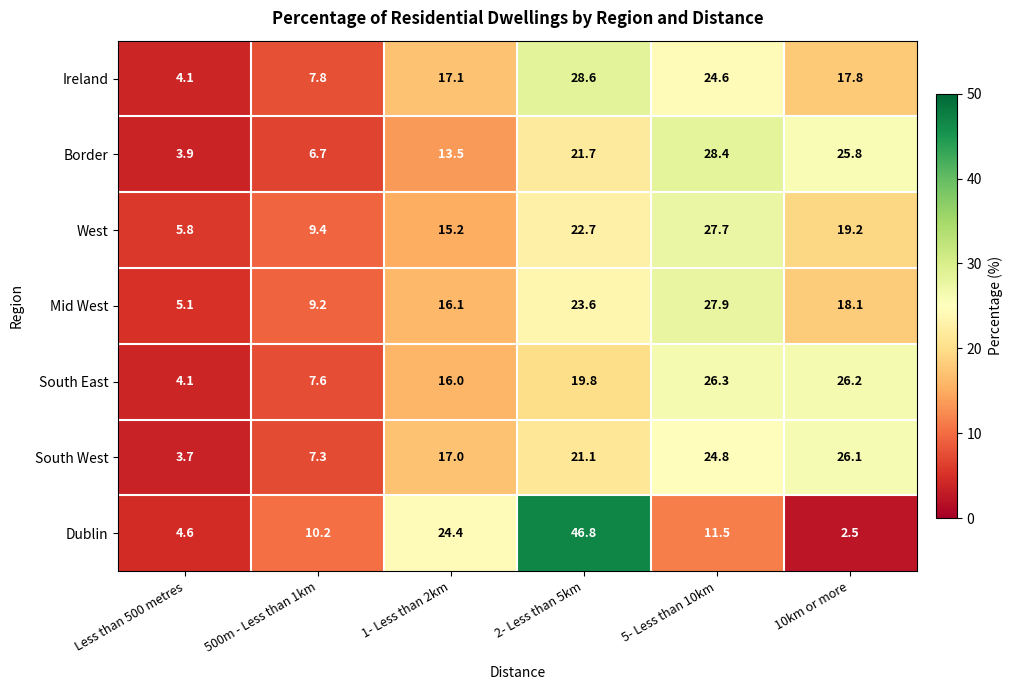

What is the difference between the highest and lowest values at 500m - Less than 1km?

3.5